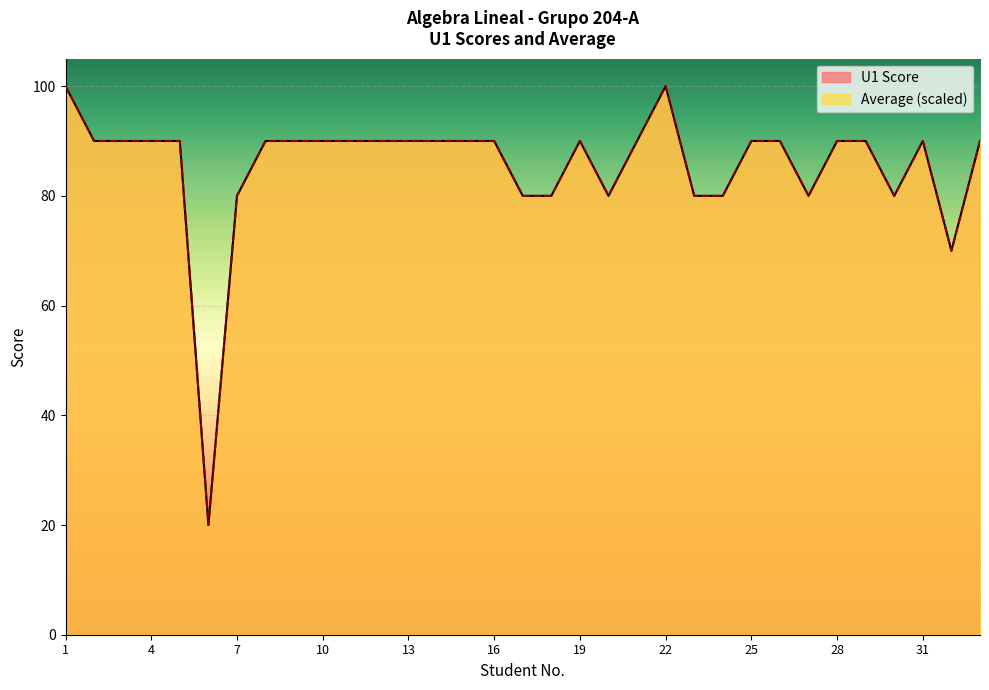

Which series has the largest range (max minus min)?

U1 Score